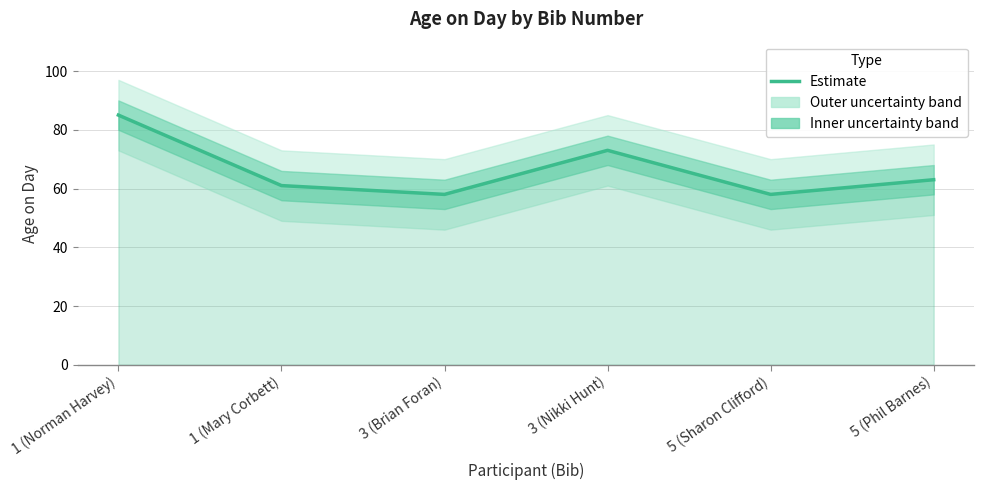

Reading left to right, what are all the values shown in this chart?

1 (Norman Harvey)=85	1 (Mary Corbett)=61	3 (Brian Foran)=58	3 (Nikki Hunt)=73	5 (Sharon Clifford)=58	5 (Phil Barnes)=63